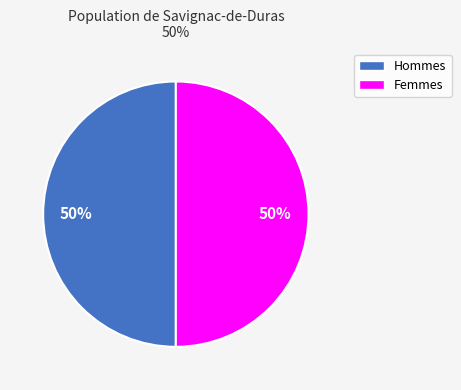

To the nearest percent, what is the average slice percentage?

50%